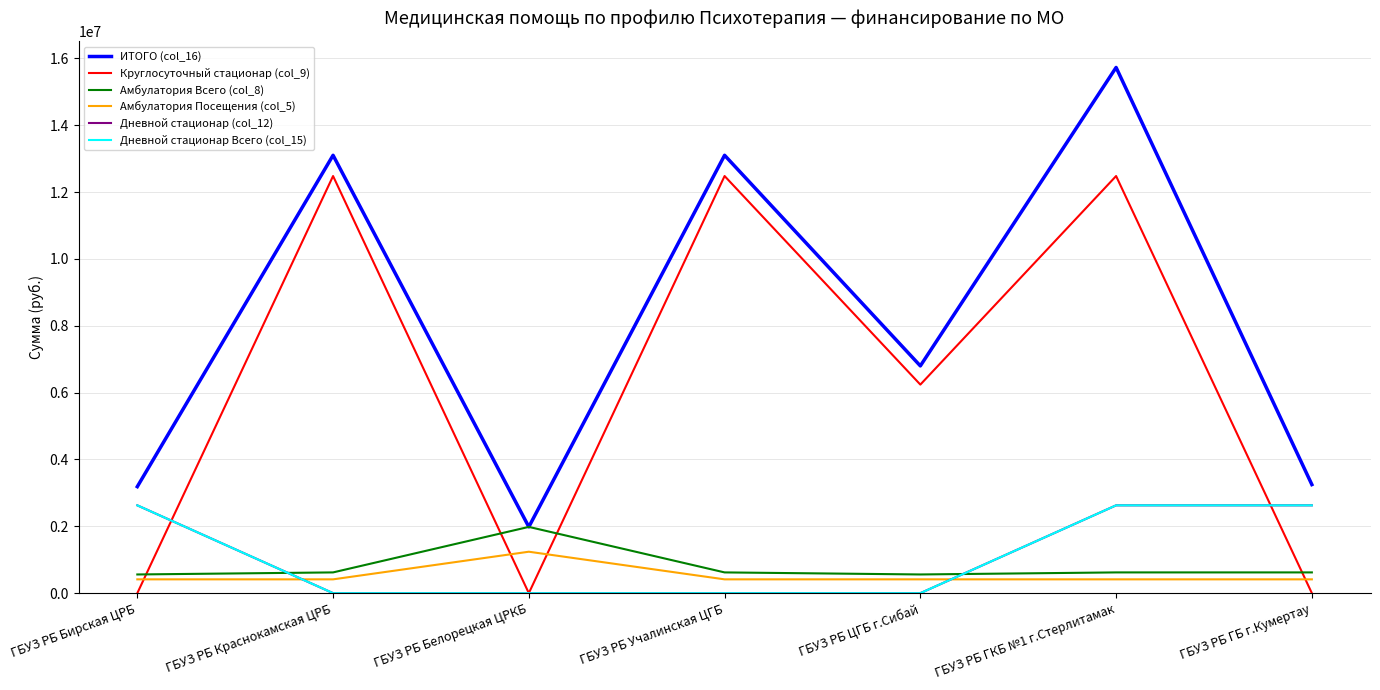

Which category has the highest value in the Круглосуточный стационар (col_9) series?

ГБУЗ РБ Краснокамская ЦРБ